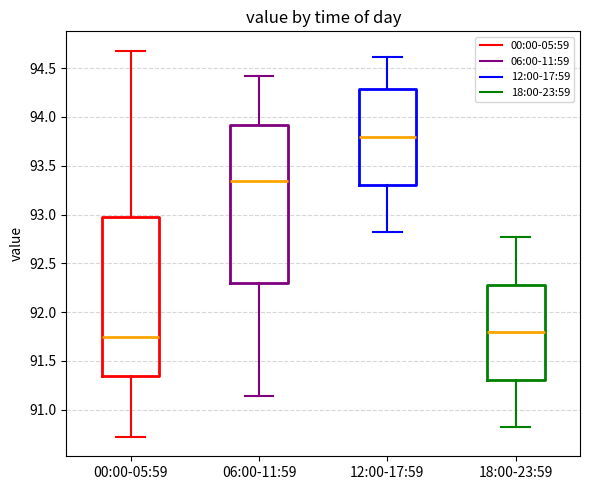

Reading left to right, read every box against the y-axis: the position of its median line, the range the box covers, and the ends of its whiskers. The values are not printed on the chart, so give them approximately, as read against the axis.

00:00-05:59: median 91.75, box 91.35 to 92.95, whiskers 90.70 to 94.70
06:00-11:59: median 93.35, box 92.30 to 93.90, whiskers 91.15 to 94.40
12:00-17:59: median 93.80, box 93.30 to 94.30, whiskers 92.80 to 94.60
18:00-23:59: median 91.80, box 91.30 to 92.30, whiskers 90.80 to 92.75